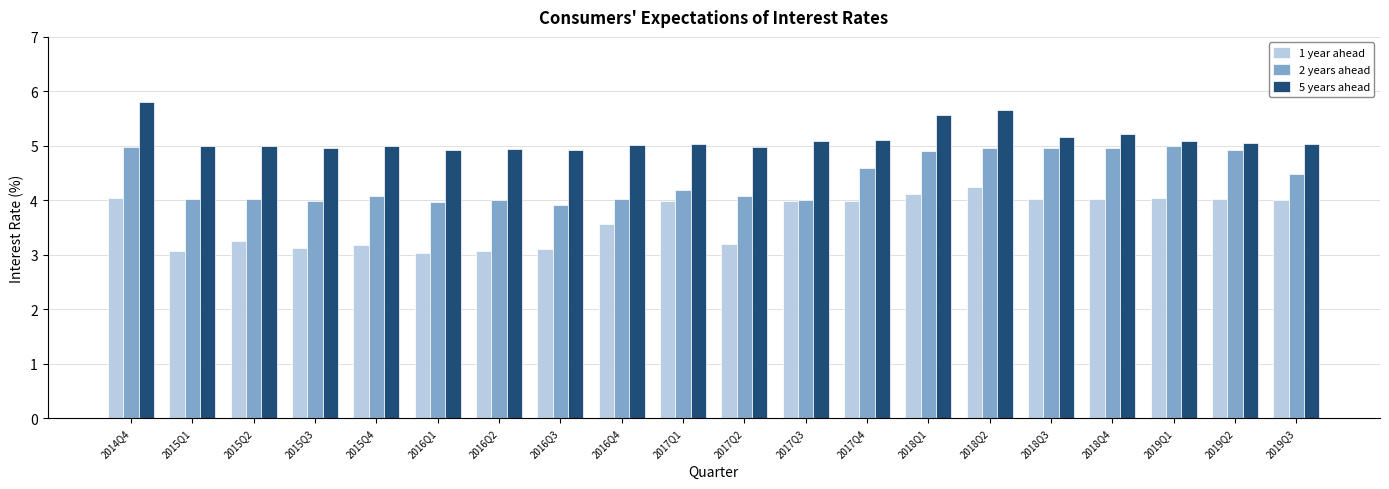

Does the chart contain stacked bars?

No